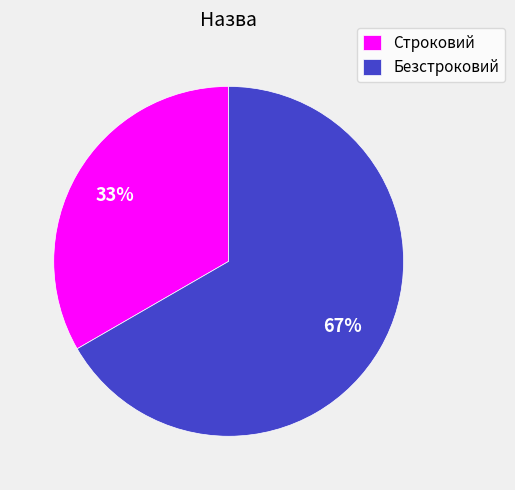

To the nearest percent, what is the average slice percentage?

50%